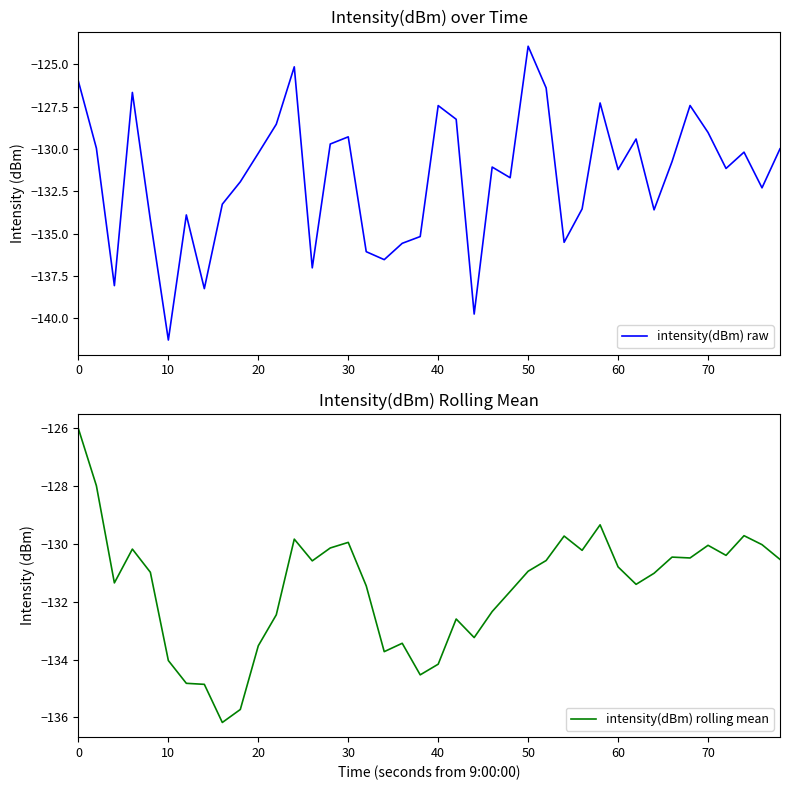

What is the highest value of the intensity(dBm) raw series?

-123.9